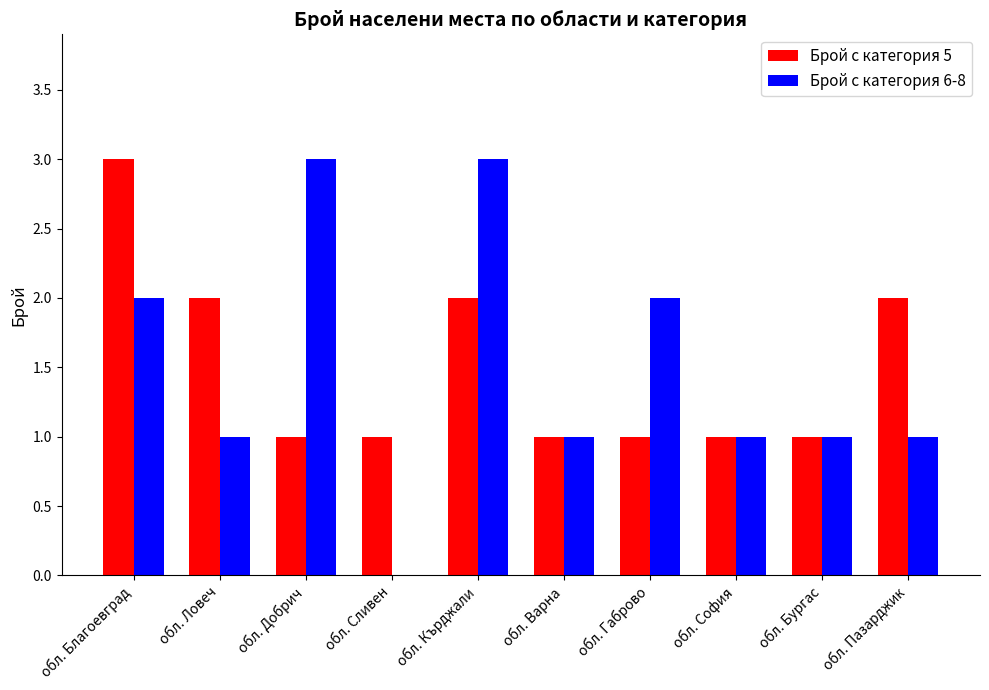

At which label does Брой с категория 6-8 first exceed 1?

обл. Благоевград